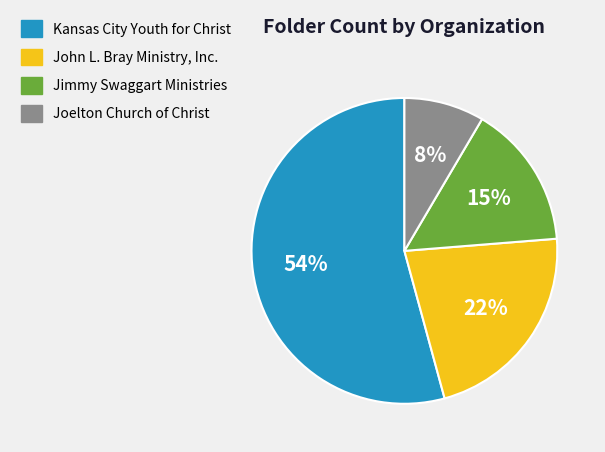

To the nearest percent, what is the difference between the Jimmy Swaggart Ministries and Joelton Church of Christ slice percentages?

7%